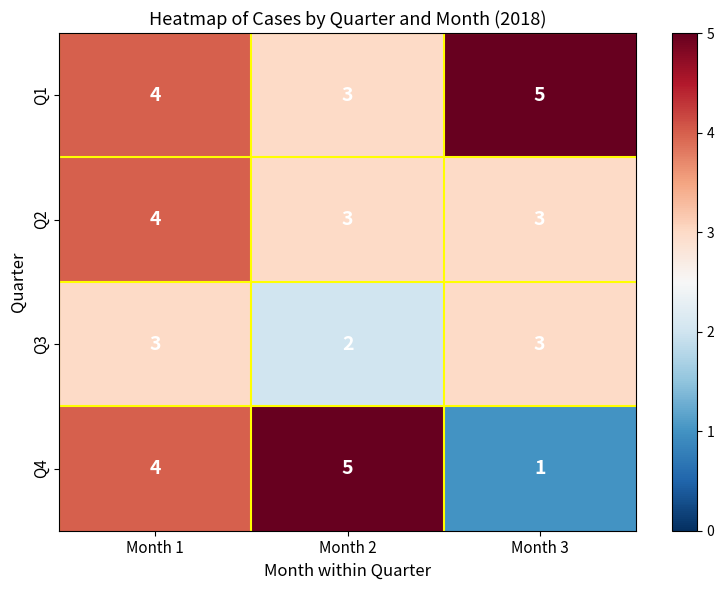

Which category has the lowest value across all series?

Month 3